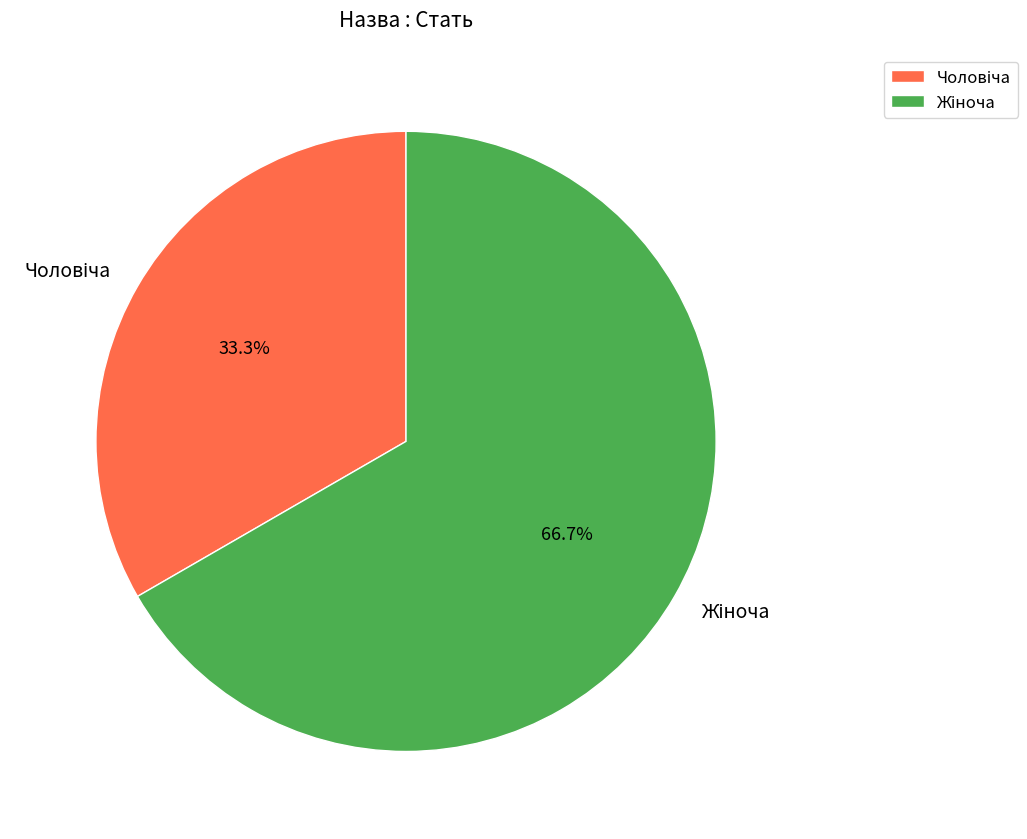

Does any single category account for the majority?

Yes